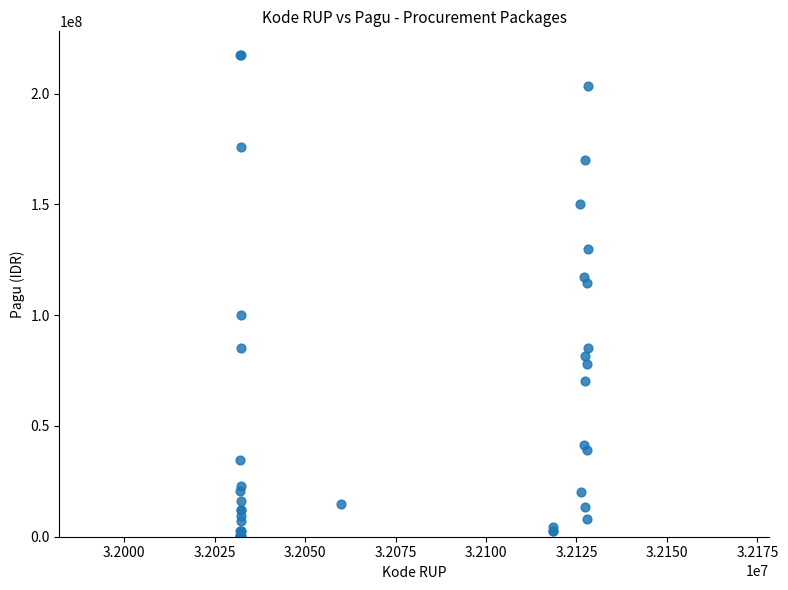

What Y value in the scatter plot is closest to 108830000?

114296000